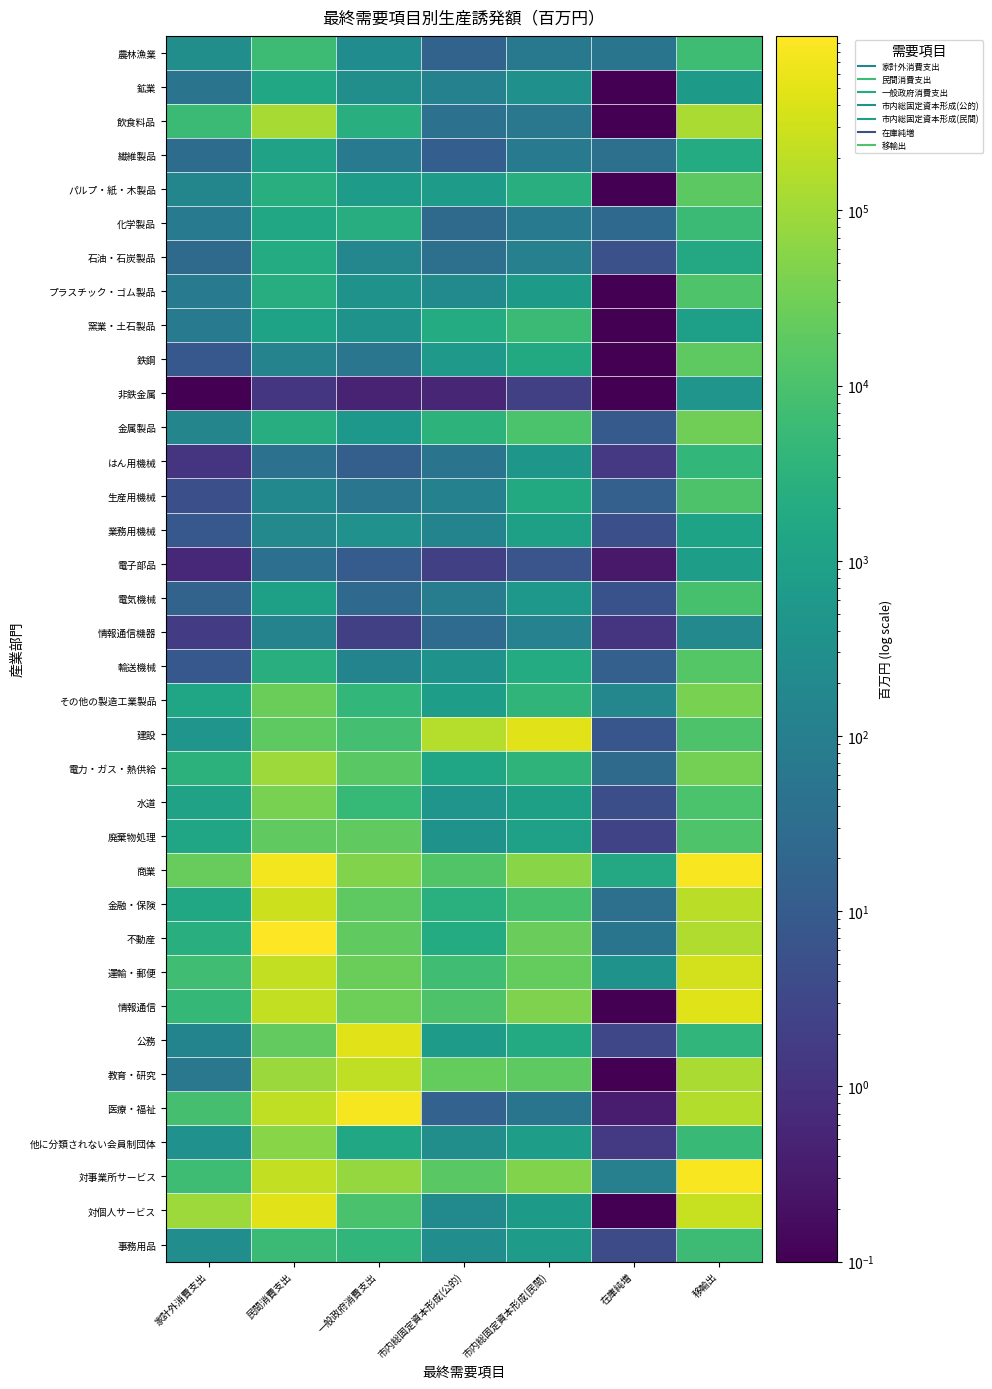

At how many categories does at least one series exceed 617089?

3